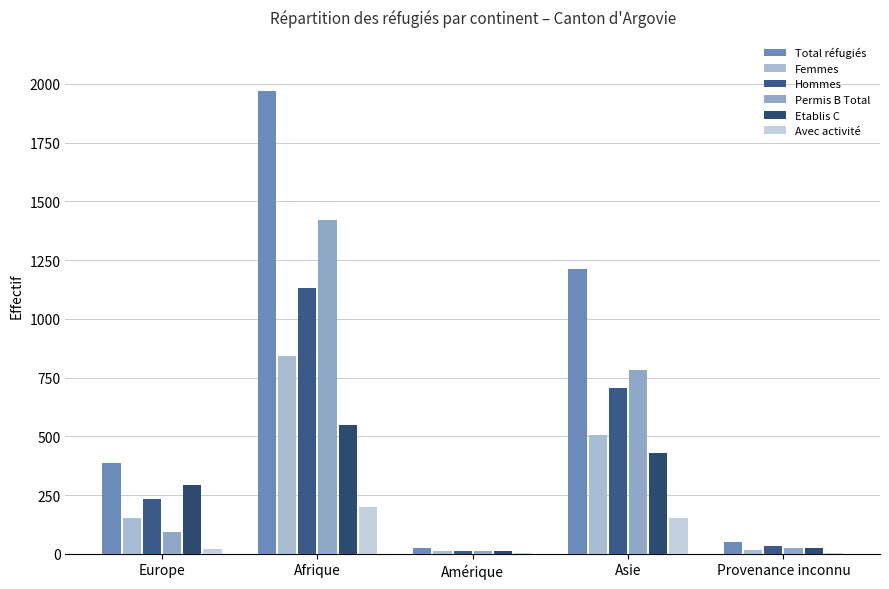

Reading left to right, extract all data points from this chart.

Total réfugiés: 385	1972	25	1211	49
Femmes: 154	842	13	506	17
Hommes: 231	1130	12	705	32
Permis B Total: 91	1422	12	782	24
Etablis C: 294	550	13	429	25
Avec activité: 19	198	3	153	5